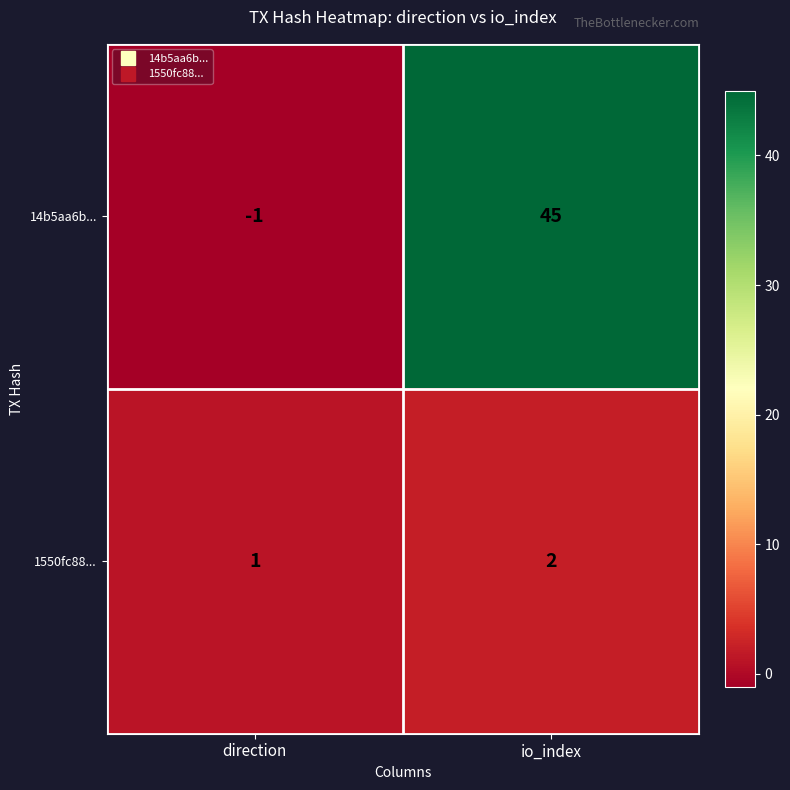

List the series in order of their peak value, highest first.

14b5aa6b..., 1550fc88...